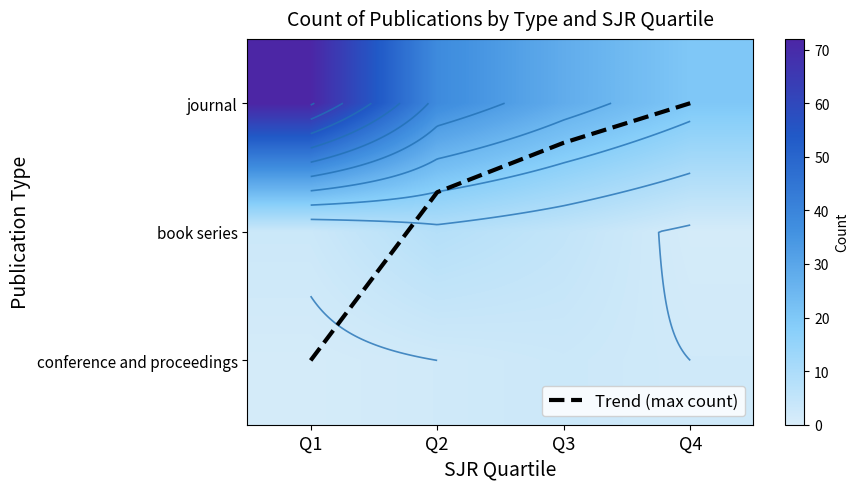

True or false: Trend (max count) has a value of 0.3 at Q3.

True